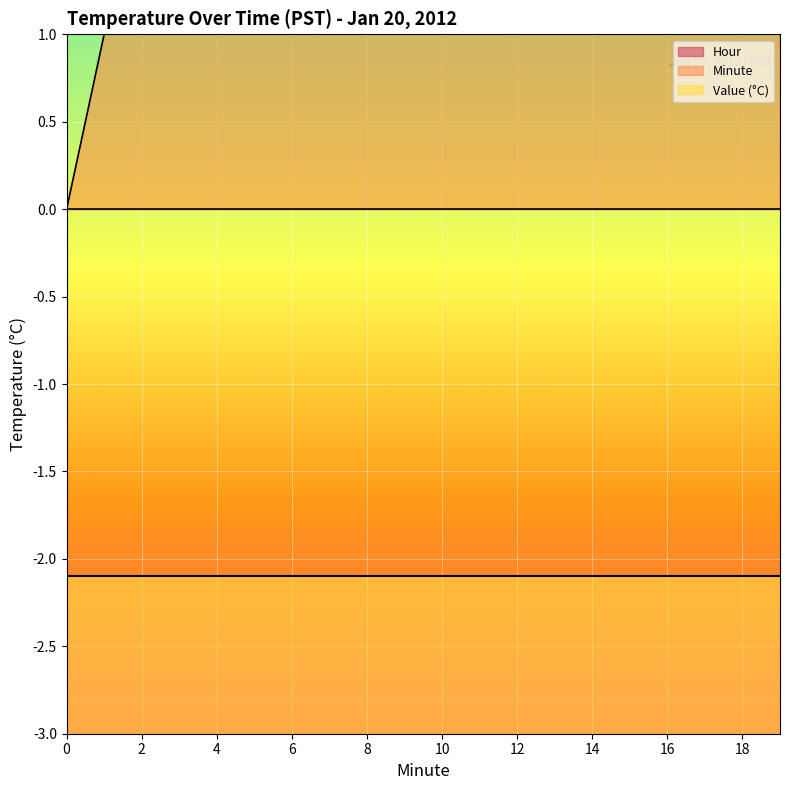

True or false: Hour has a value of 0.0 at 15.

True